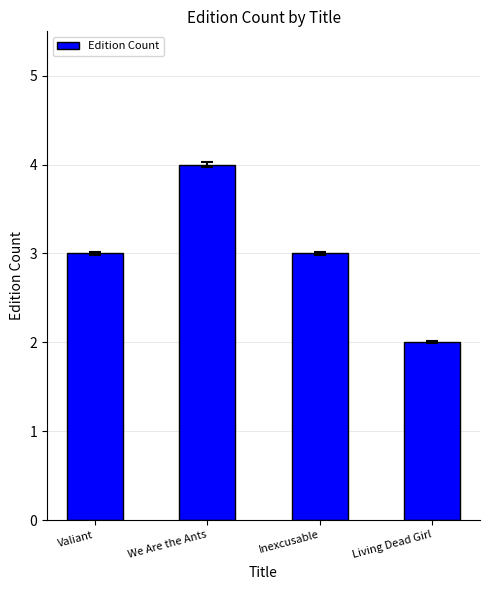

How many values are between 3 and 4?

3